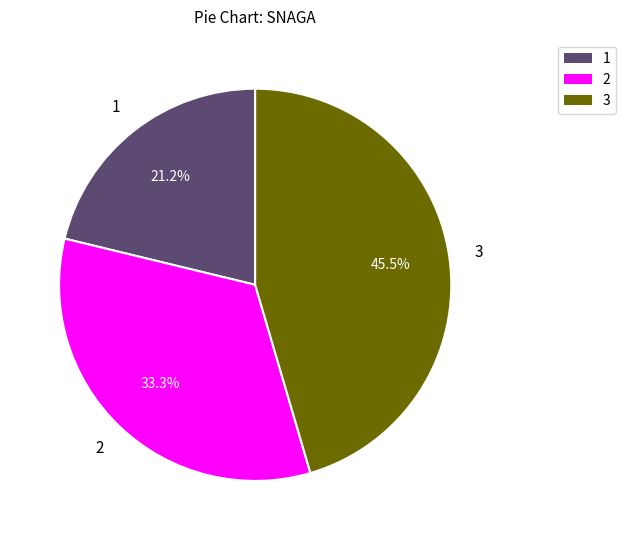

Does 1 account for over 50% of the chart?

No